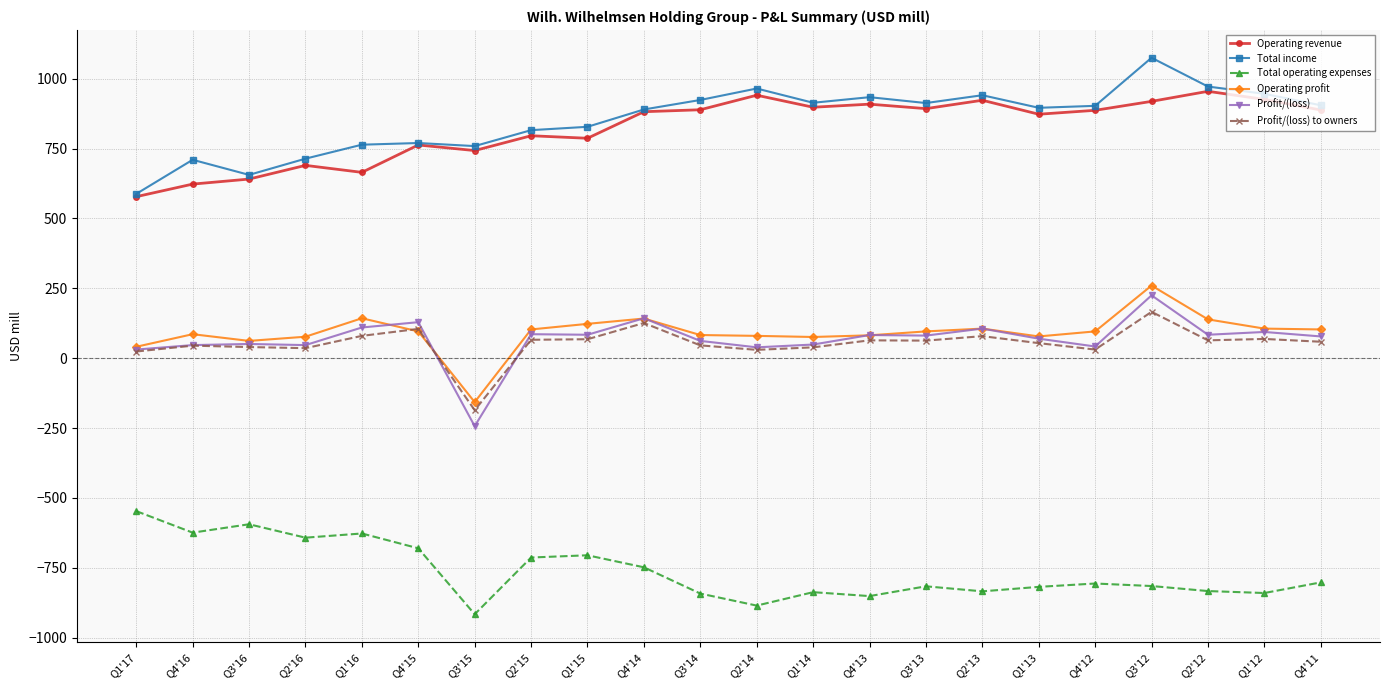

The value of Operating revenue at Q2'15 is 1255. True or false?

False